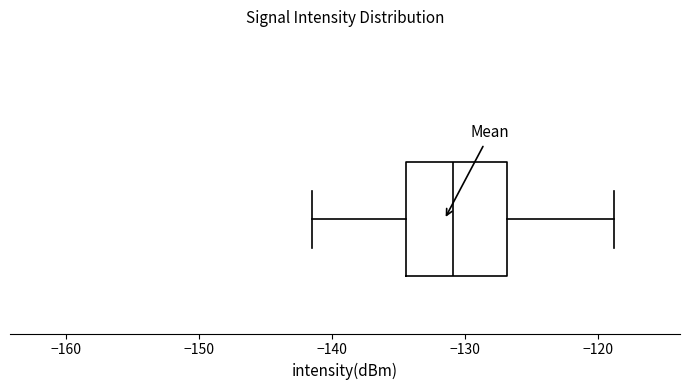

Read this box plot against the x-axis: the position of the median line, the range covered by the box, and the ends of both whiskers. The values are not printed on the chart, so give them approximately, as read against the axis.

median -131, box -134 to -127, whiskers -141 to -119